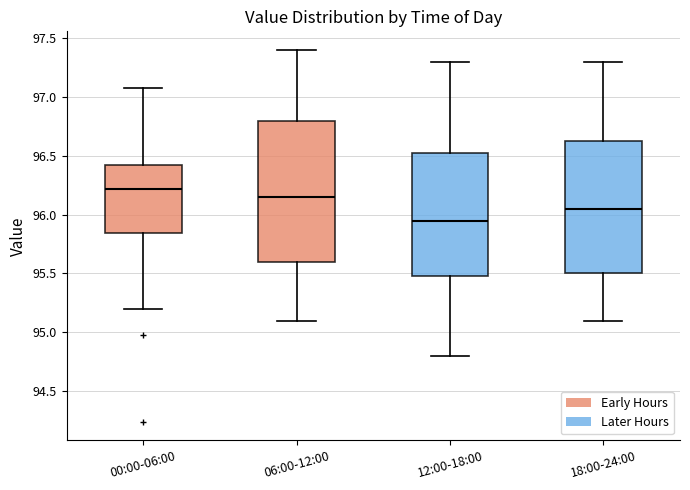

Comparing the boxes themselves (not the whiskers), which one is the tallest?

06:00-12:00